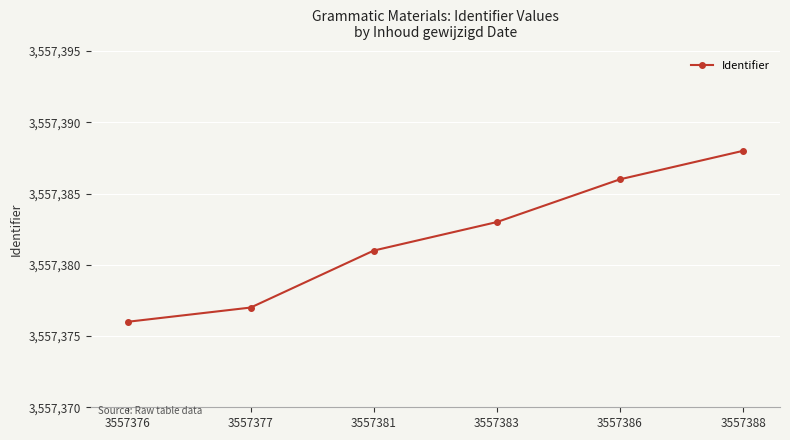

Reading left to right, extract all data points from this chart.

3557376=3557376	3557377=3557377	3557381=3557381	3557383=3557383	3557386=3557386	3557388=3557388